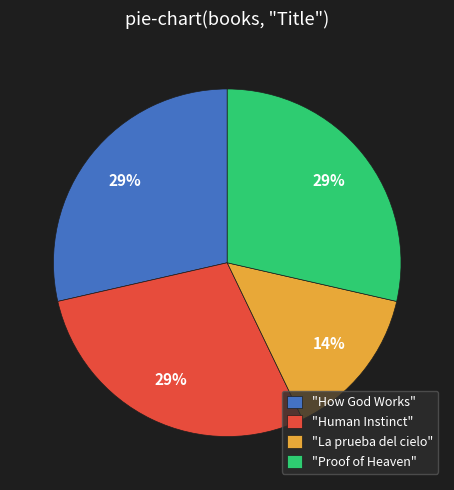

Approximately how many times larger is the value at "Human Instinct" compared to "Proof of Heaven"?

1.0